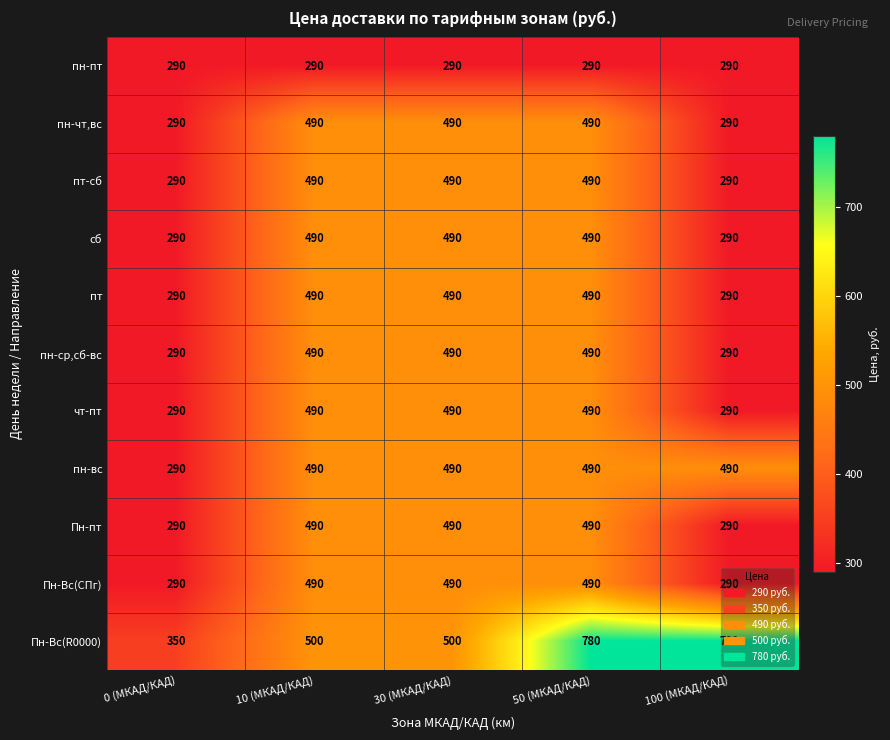

Which series changed the most between 30 (МКАД/КАД) and 50 (МКАД/КАД)?

Пн-Вс(R0000)